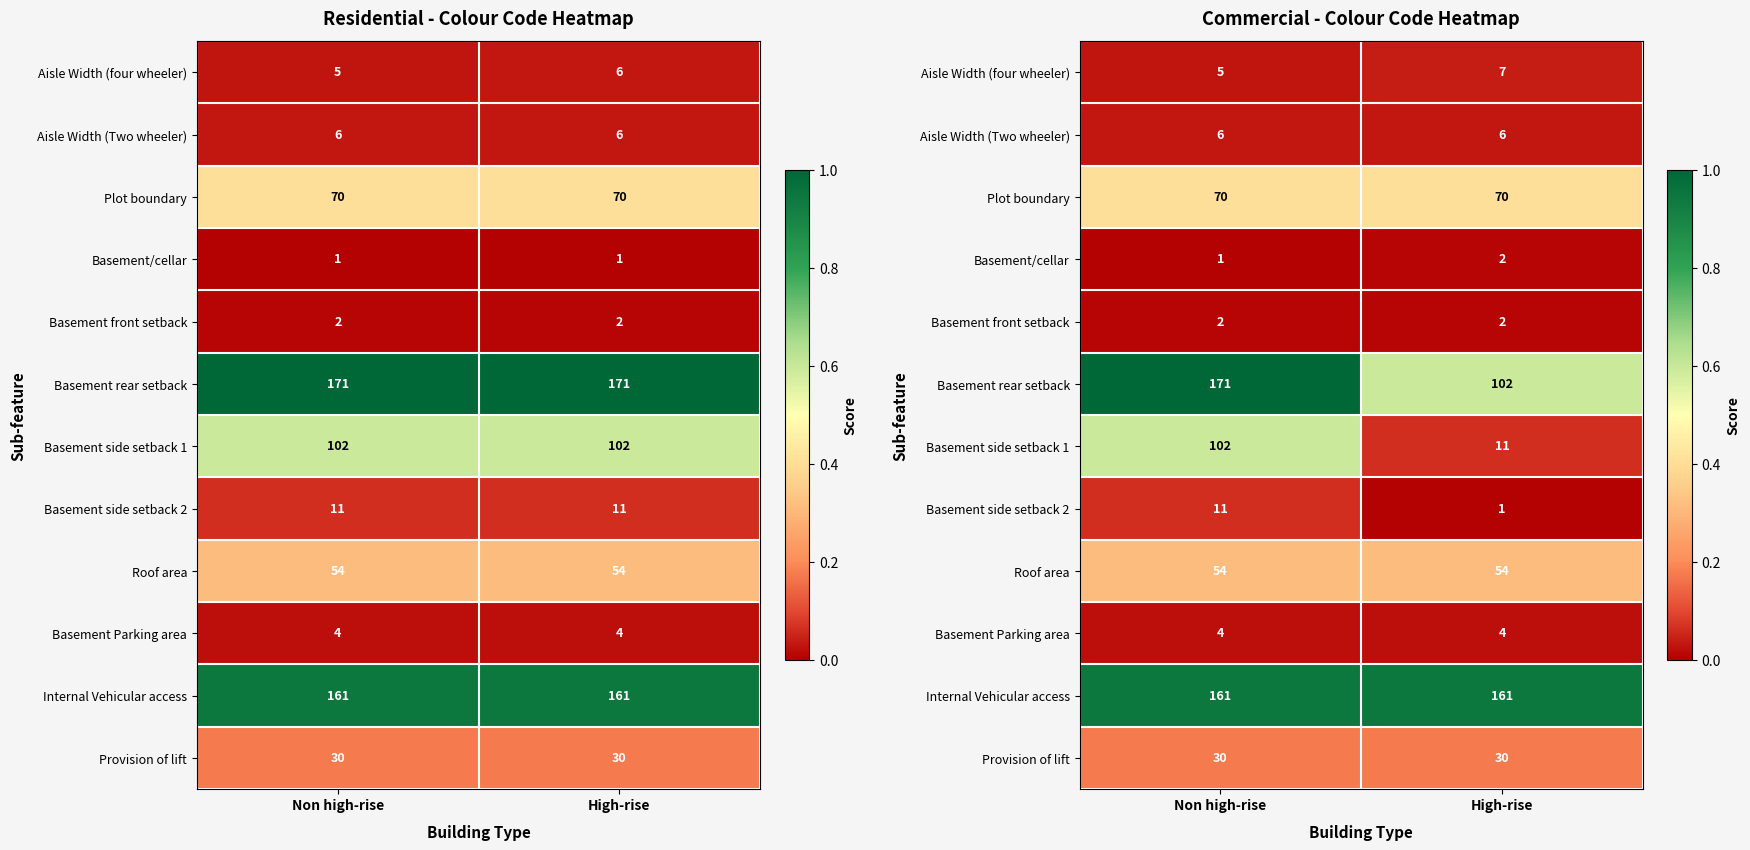

Where is Aisle Width (four wheeler) nearest to the value 0?

Non high-rise